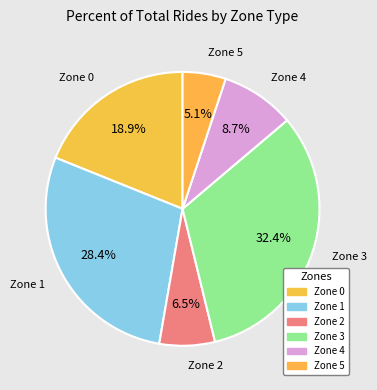

To the nearest percent, what percentage of the pie is Zone 5?

5%